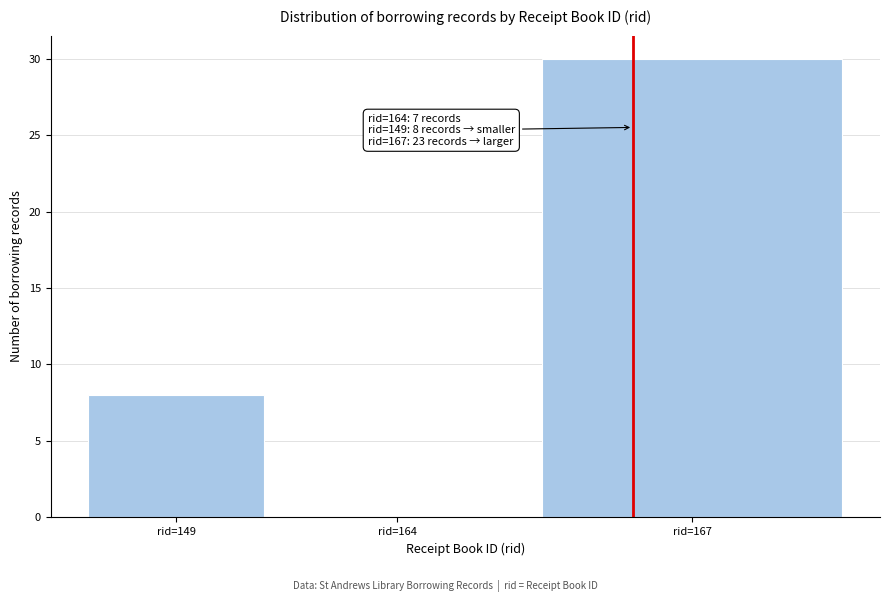

Reading left to right, transcribe all the data shown in this chart.

rid=149=8	rid=164=0	rid=167=30